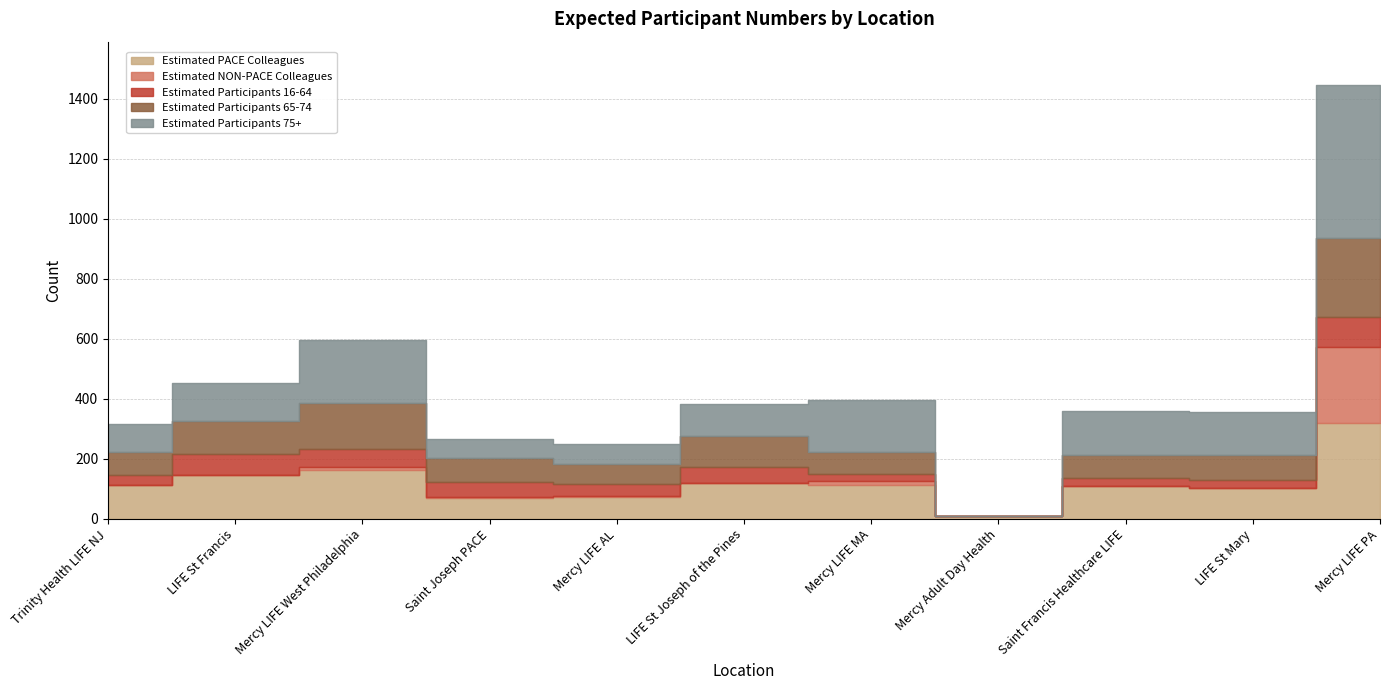

Reading right to left, extract all data points from this chart.

Estimated PACE Colleagues: Mercy LIFE PA=319	LIFE St Mary=101	Saint Francis Healthcare LIFE=108	Mercy Adult Day Health=8	Mercy LIFE MA=114	LIFE St Joseph of the Pines=120	Mercy LIFE AL=71	Saint Joseph PACE=69	Mercy LIFE West Philadelphia=161	LIFE St Francis=145	Trinity Health LIFE NJ=111
Estimated NON-PACE Colleagues: Mercy LIFE PA=252	LIFE St Mary=0	Saint Francis Healthcare LIFE=0	Mercy Adult Day Health=0	Mercy LIFE MA=13	LIFE St Joseph of the Pines=0	Mercy LIFE AL=6	Saint Joseph PACE=4	Mercy LIFE West Philadelphia=10	LIFE St Francis=0	Trinity Health LIFE NJ=0
Estimated Participants 16-64: Mercy LIFE PA=100	LIFE St Mary=27	Saint Francis Healthcare LIFE=29	Mercy Adult Day Health=0	Mercy LIFE MA=23	LIFE St Joseph of the Pines=52	Mercy LIFE AL=39	Saint Joseph PACE=51	Mercy LIFE West Philadelphia=61	LIFE St Francis=70	Trinity Health LIFE NJ=34
Estimated Participants 65-74: Mercy LIFE PA=263	LIFE St Mary=84	Saint Francis Healthcare LIFE=77	Mercy Adult Day Health=0	Mercy LIFE MA=71	LIFE St Joseph of the Pines=103	Mercy LIFE AL=66	Saint Joseph PACE=77	Mercy LIFE West Philadelphia=153	LIFE St Francis=112	Trinity Health LIFE NJ=78
Estimated Participants 75+: Mercy LIFE PA=511	LIFE St Mary=143	Saint Francis Healthcare LIFE=146	Mercy Adult Day Health=0	Mercy LIFE MA=176	LIFE St Joseph of the Pines=107	Mercy LIFE AL=68	Saint Joseph PACE=66	Mercy LIFE West Philadelphia=210	LIFE St Francis=125	Trinity Health LIFE NJ=93